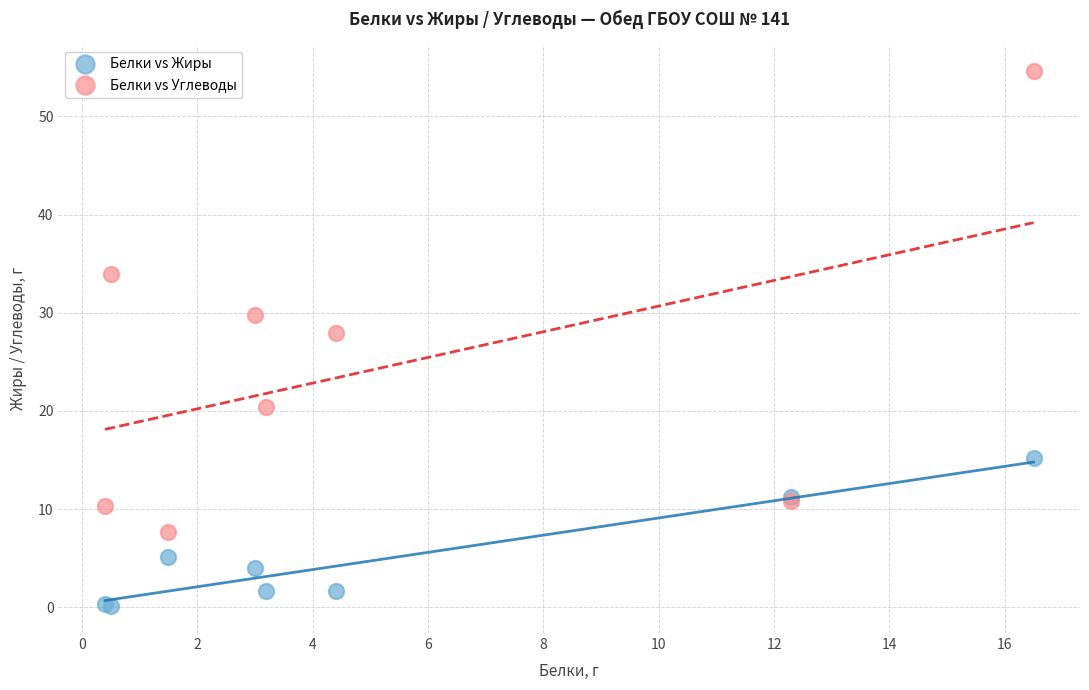

Which series reaches the minimum Y coordinate?

Белки vs Жиры